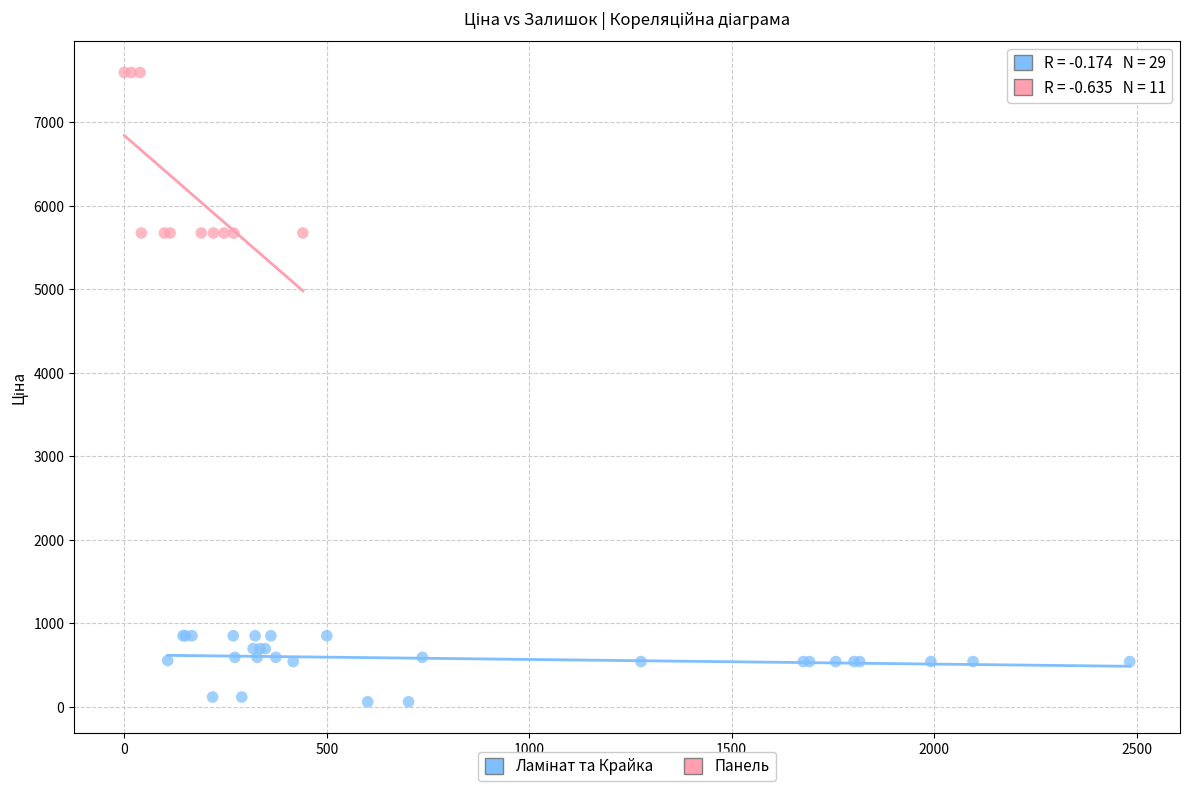

Which series has the widest spread of Y values?

Панель